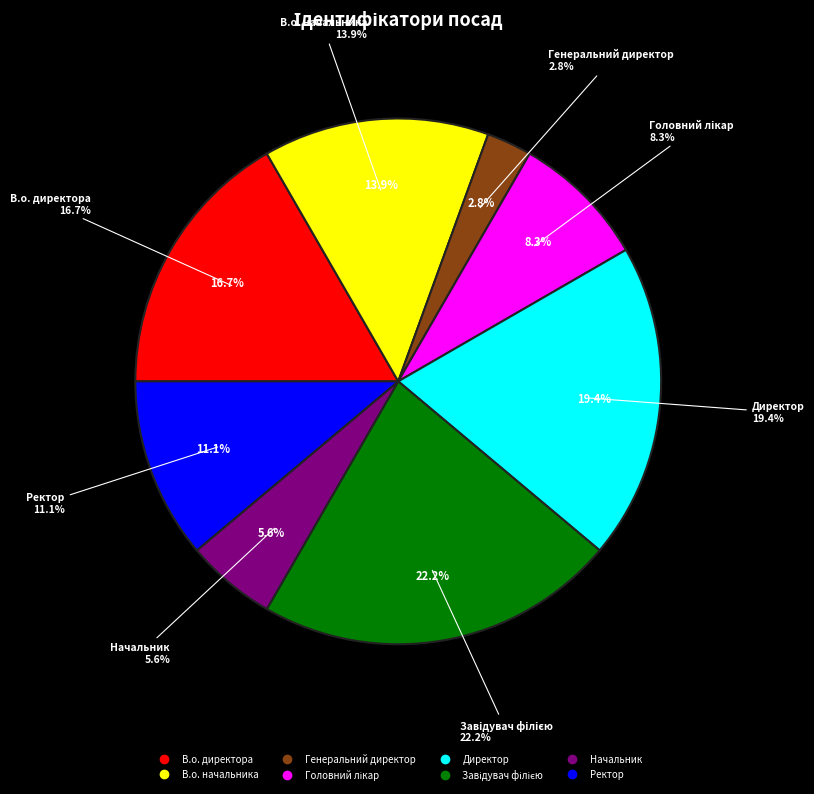

How many segments does this pie chart have?

8